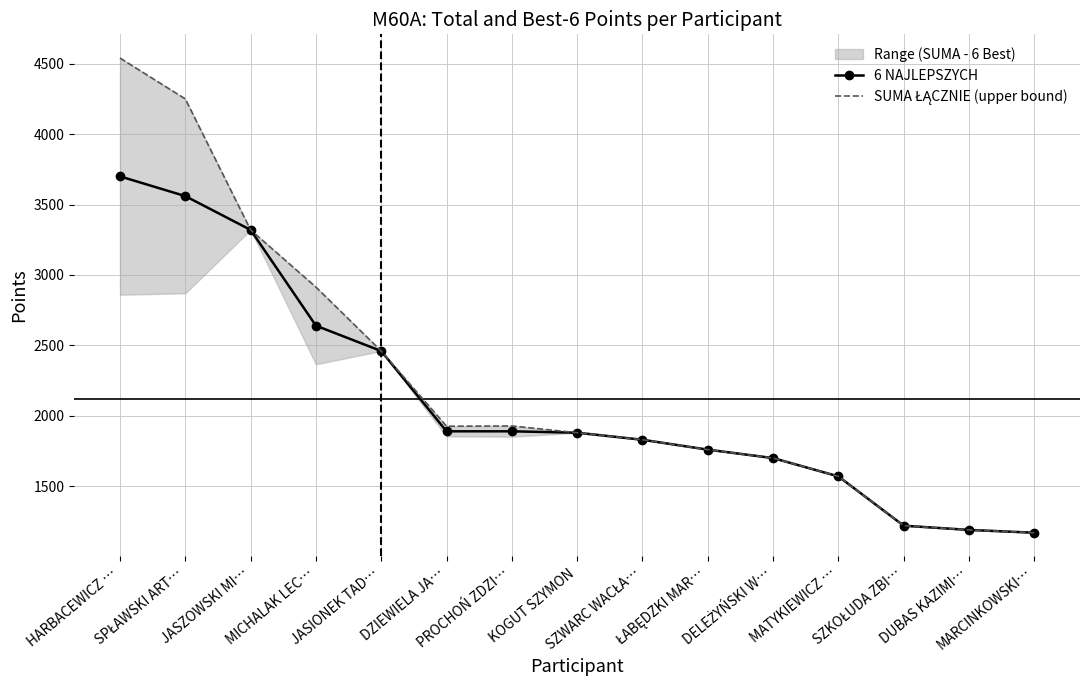

Which series has the largest range (max minus min)?

SUMA ŁĄCZNIE (upper bound)